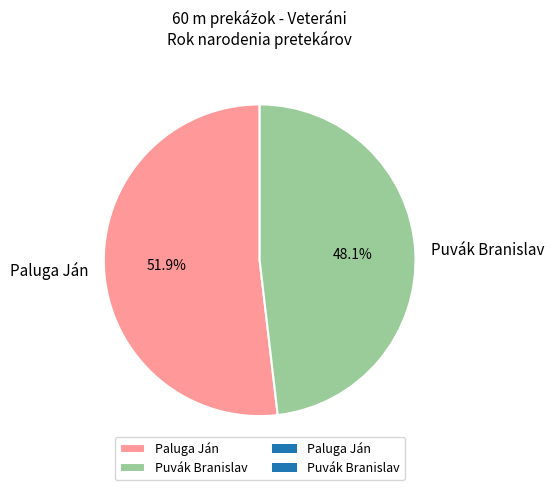

What is the ratio of the value at Paluga Ján to the value at Puvák Branislav?

1.1